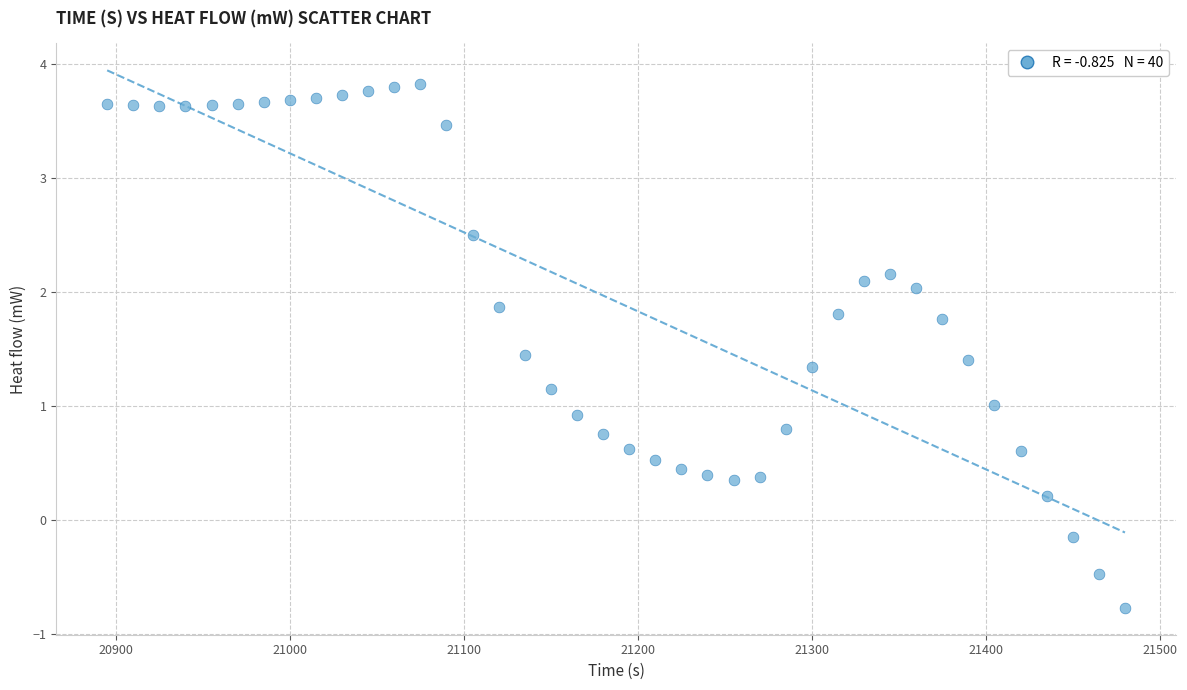

How many data points are displayed?

40